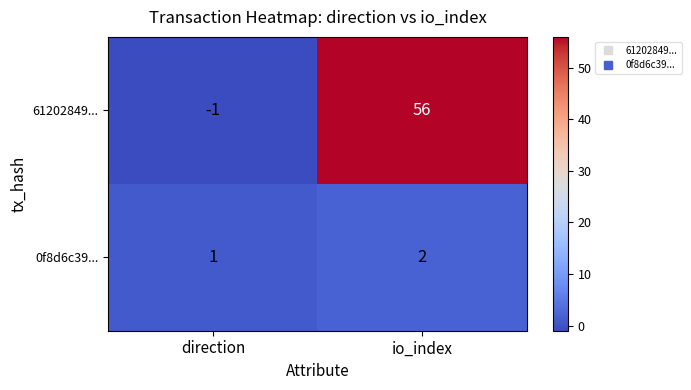

List the series in order of their overall mean, lowest first.

0f8d6c39..., 61202849...